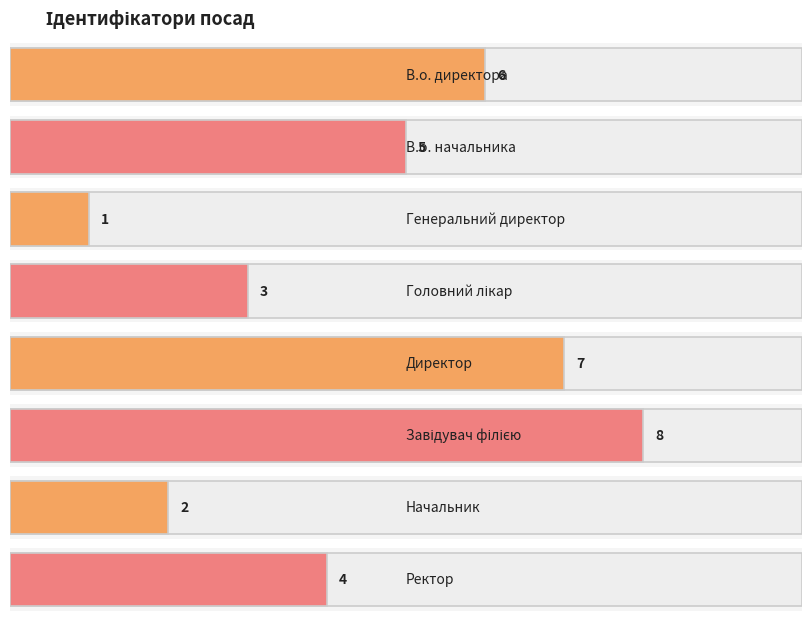

What is the label of the 2nd bar from the right?

Начальник